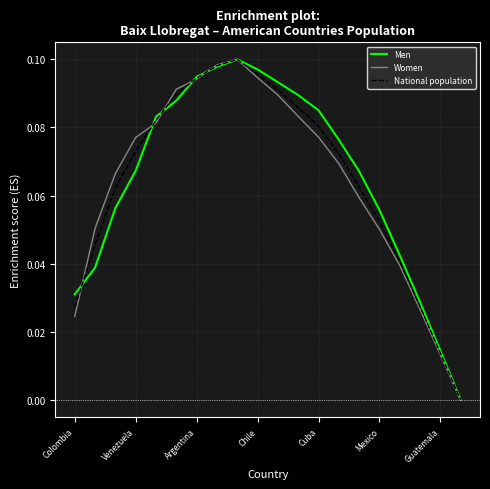

Is this an area chart (filled region under the line)?

No